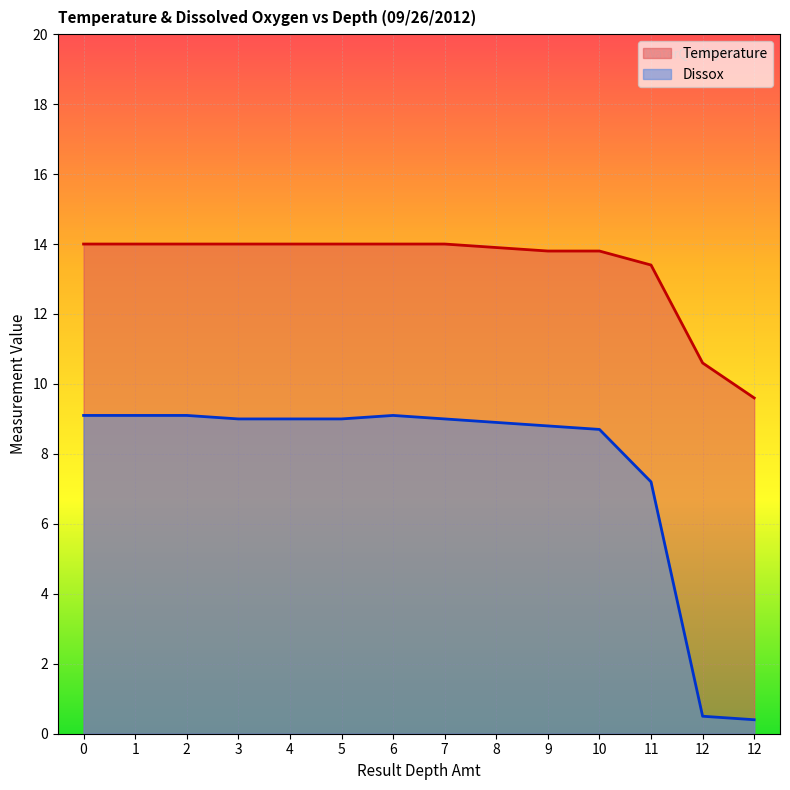

At which category does the chart reach its minimum across all series?

12